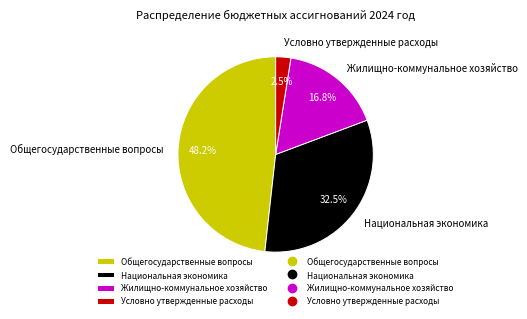

How many segments does this pie chart have?

4